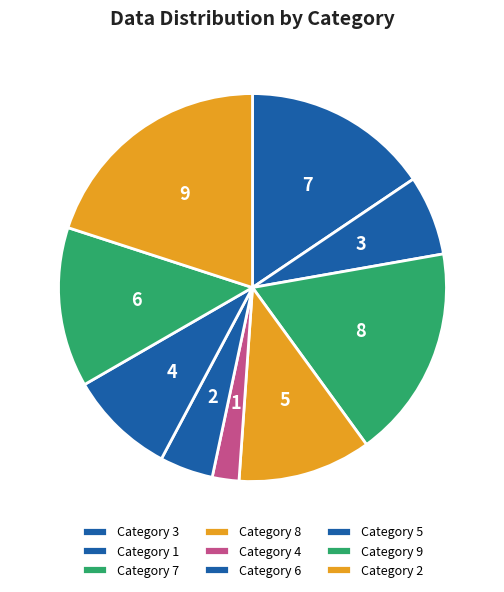

To the nearest percent, what is the average slice percentage?

11%